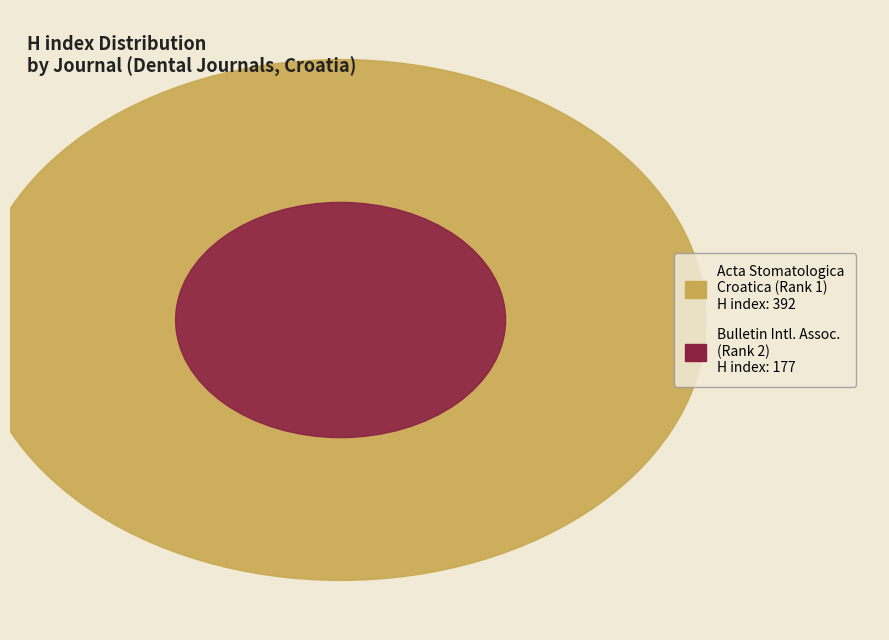

Combined, do Acta Stomatologica Croatica (Rank 1) and Bulletin of the International Association (Rank 2) account for over 50%?

Yes